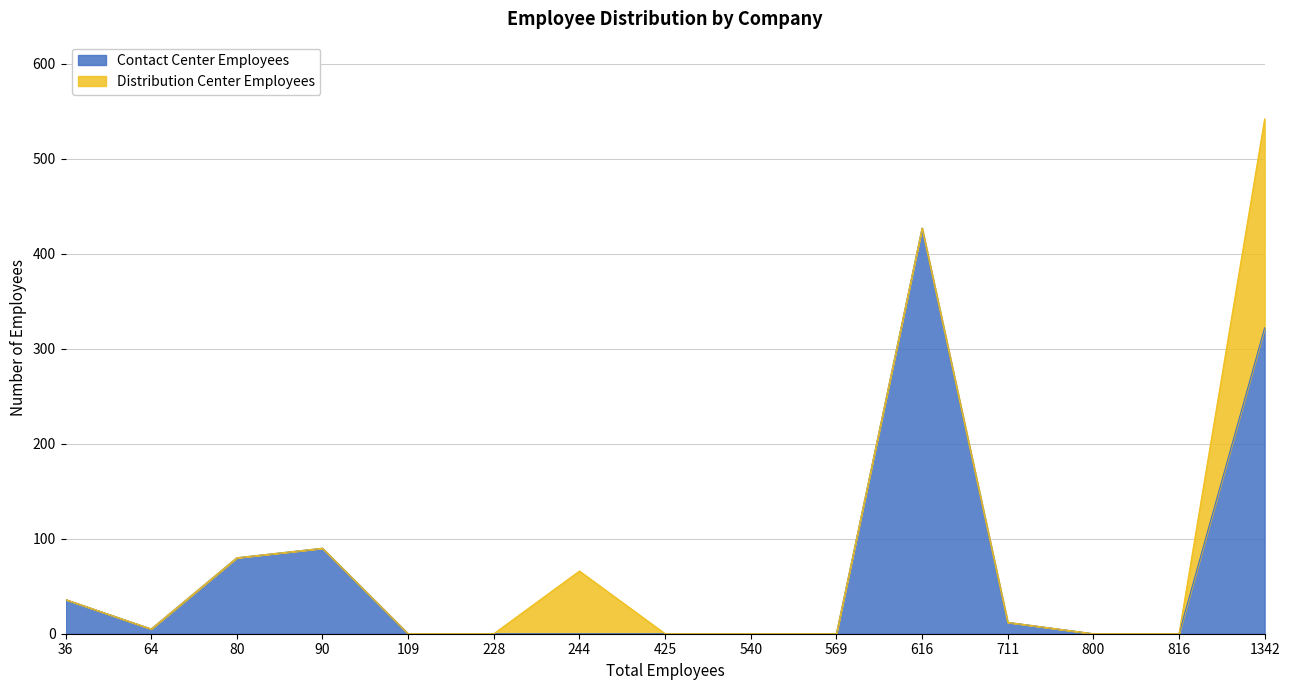

True or false: Distribution Center Employees and Contact Center Employees intersect in this chart.

False